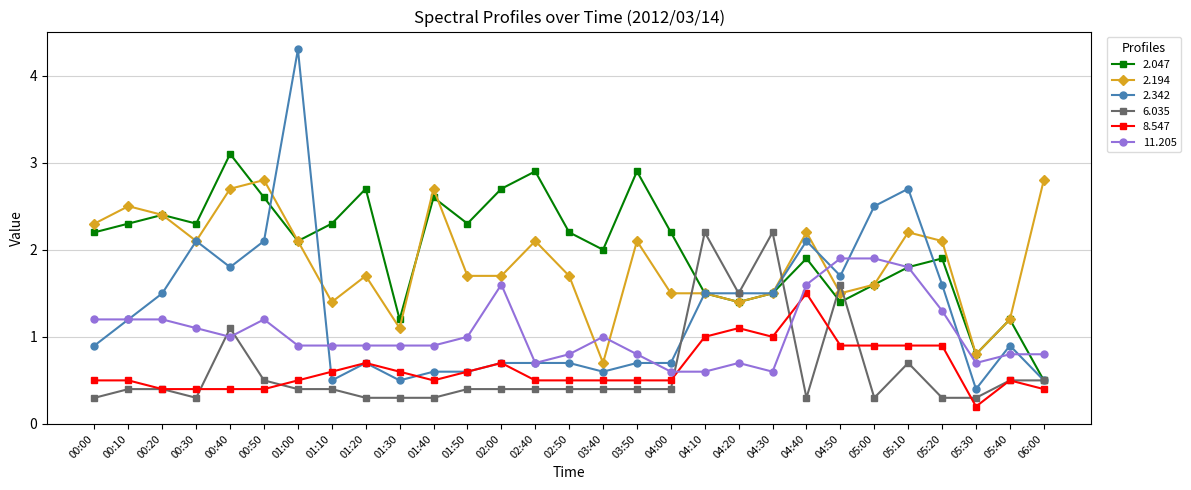

Which series has the widest spread of values?

2.342